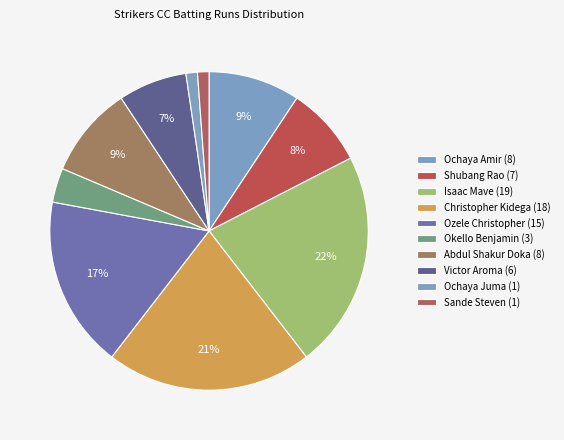

What is the change in value from Ozele Christopher (15) to Abdul Shakur Doka (8)?

-7